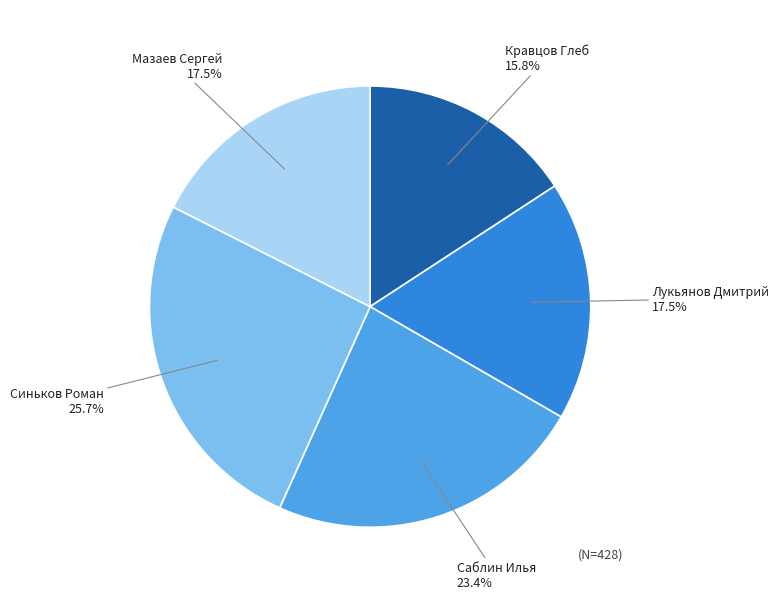

Does Саблин Илья account for over 50% of the chart?

No